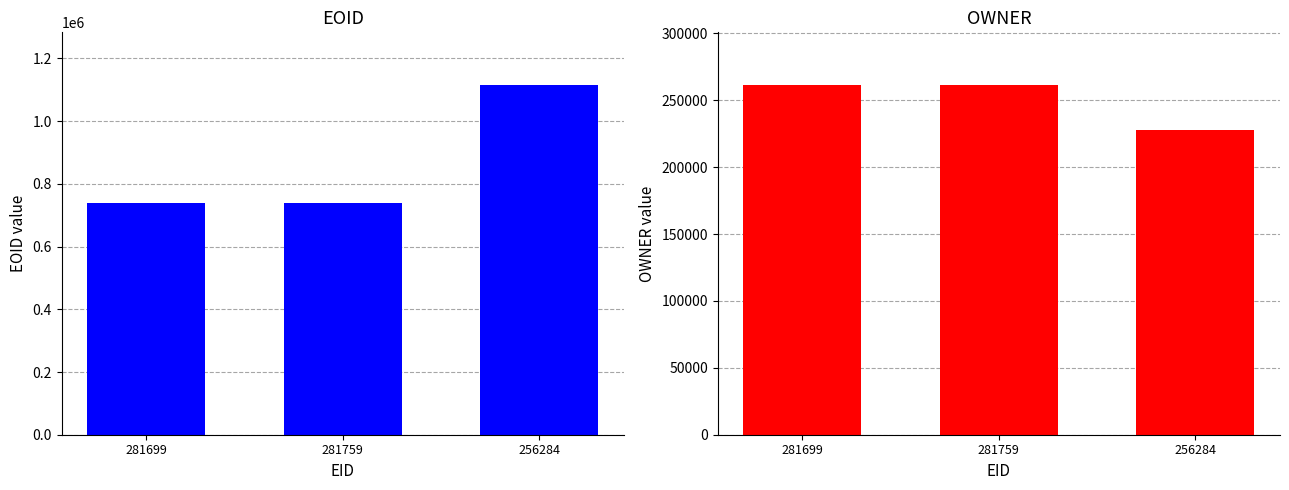

Which series has the largest range (max minus min)?

EOID